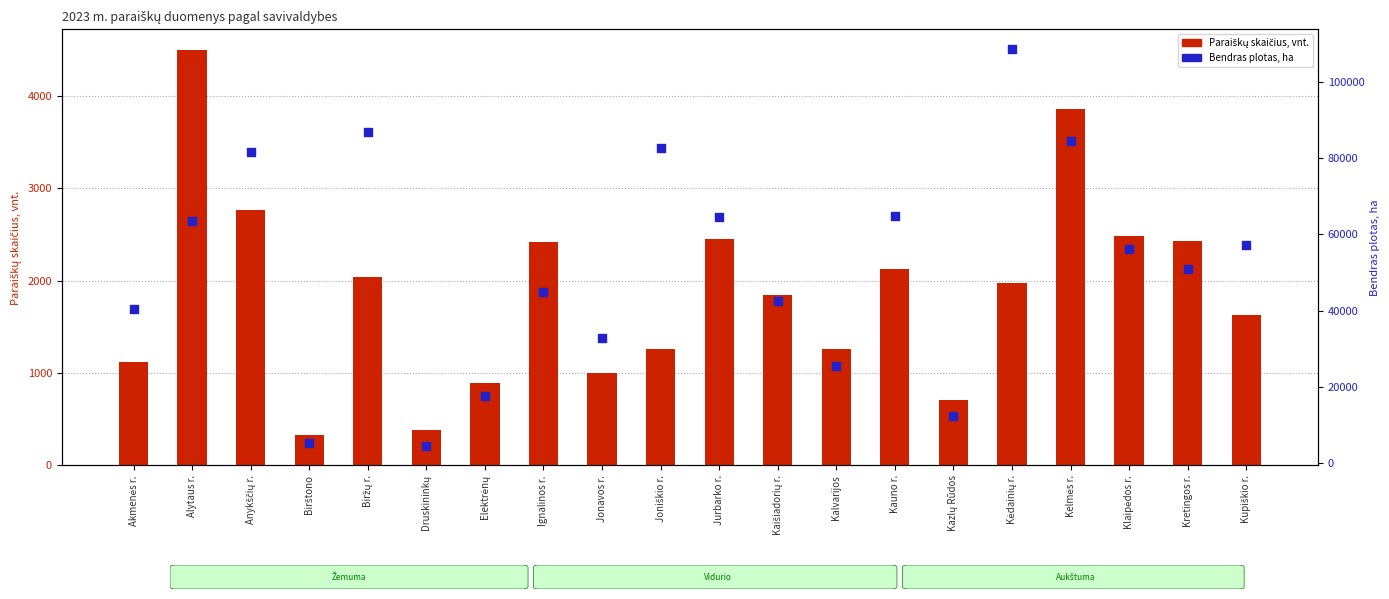

What are all the series names shown in the legend?

Paraiškų skaičius, vnt., Bendras plotas, ha